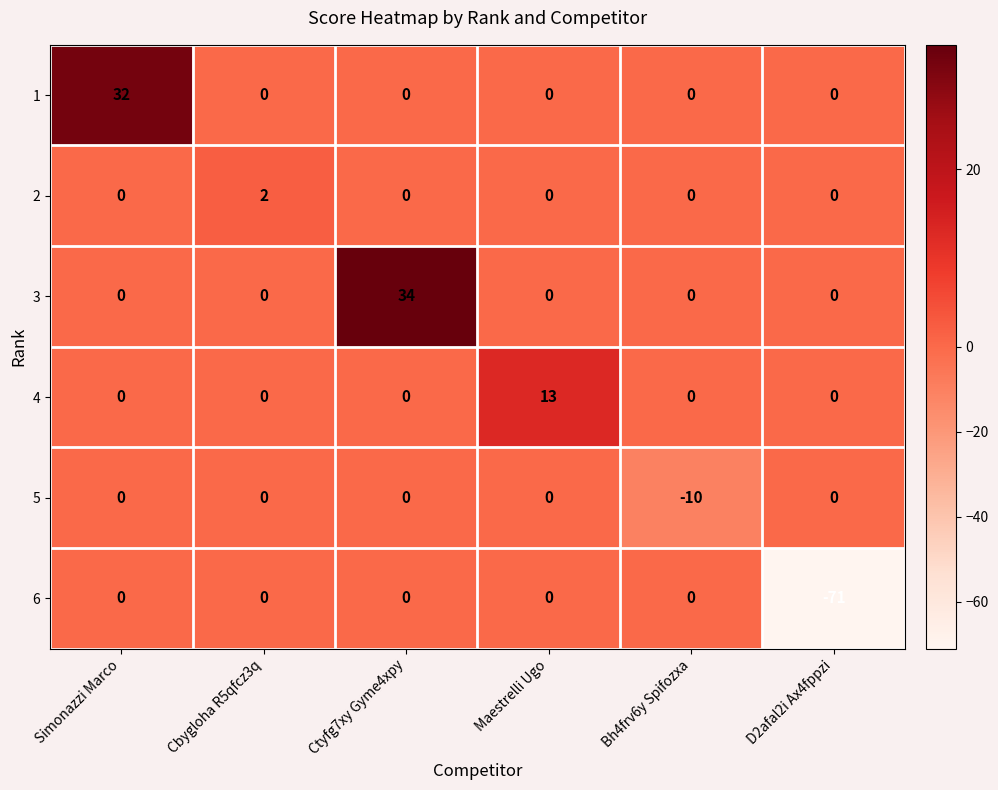

At which category is the sum across all series the highest?

Ctyfg7xy Gyme4xpy